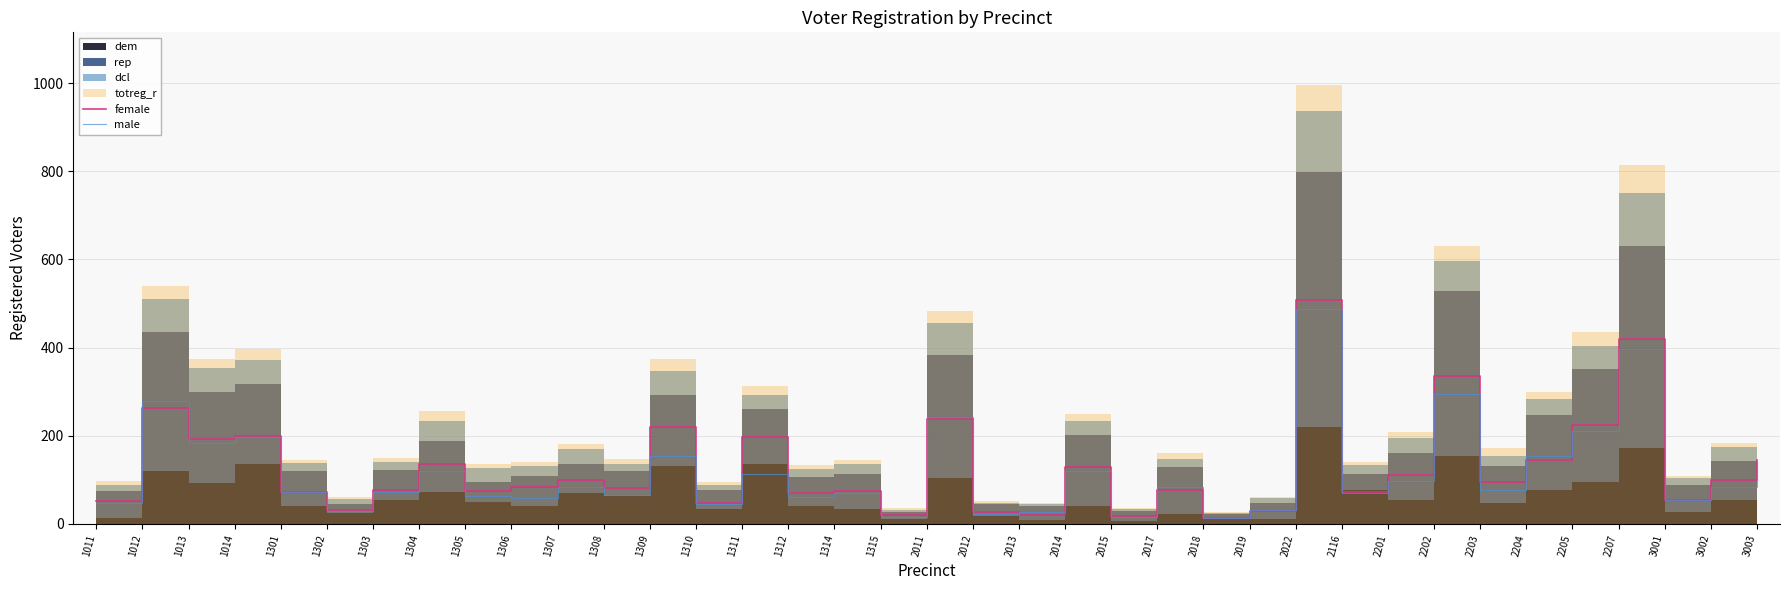

At which label does female reach its peak?

2022